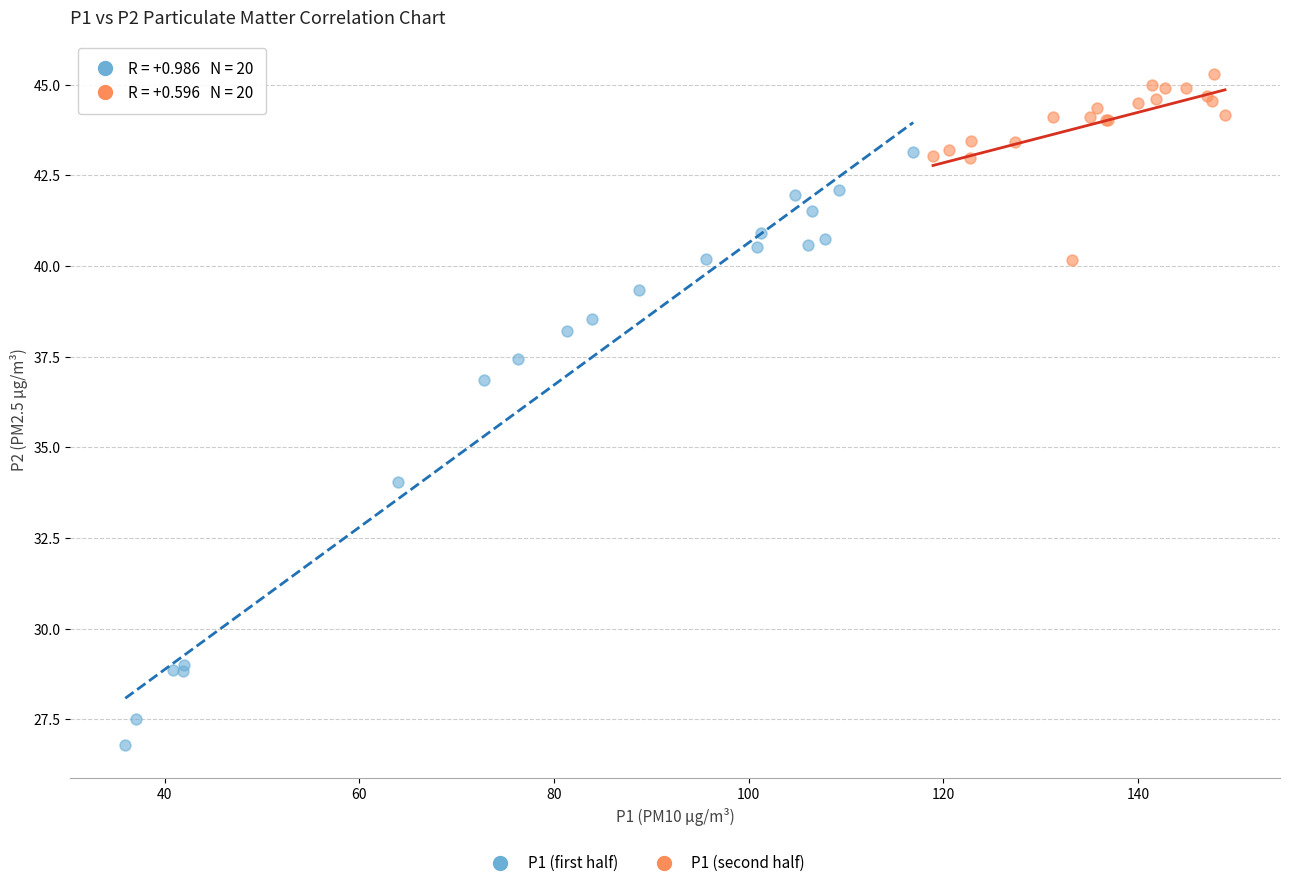

Which series has the widest spread of Y values?

P1 (first half)